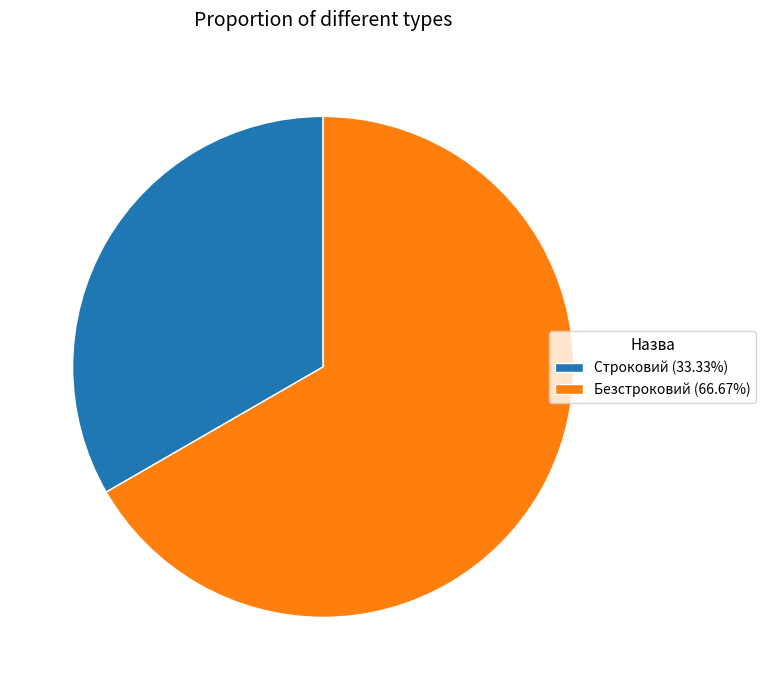

Approximately how many times larger is the value at Безстроковий (66.67%) compared to Строковий (33.33%)?

2.0